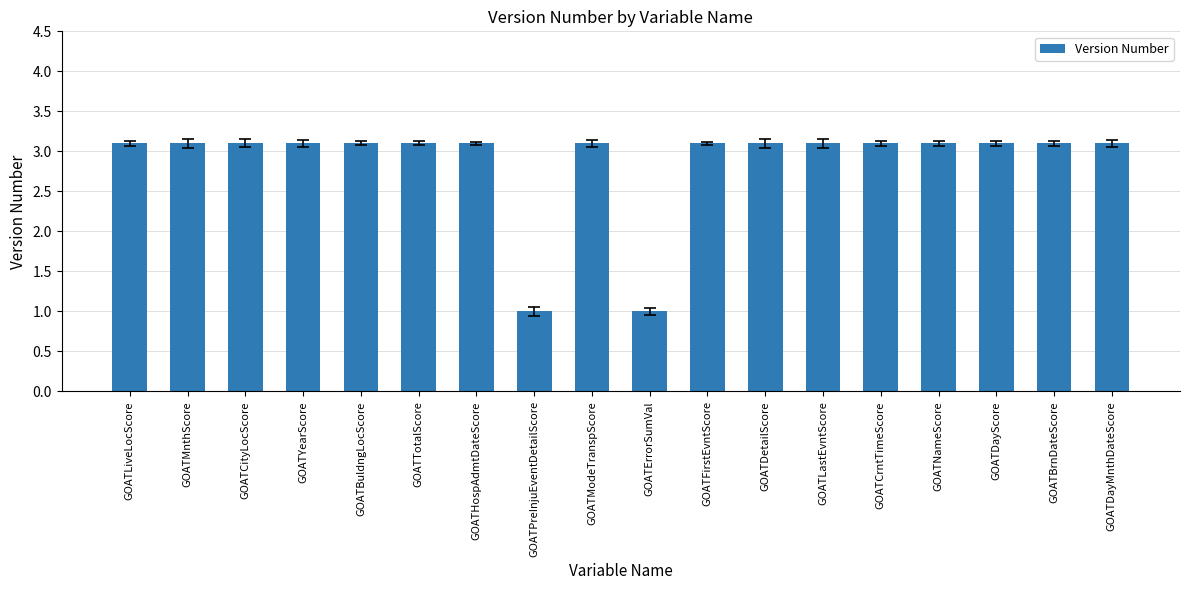

What is the smallest value displayed?

1.0